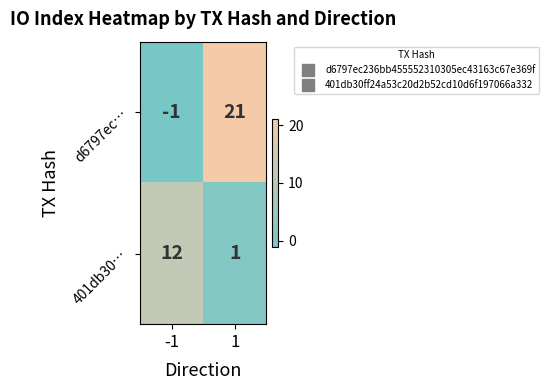

What is the difference between the d6797ec… values at 1 and -1?

22